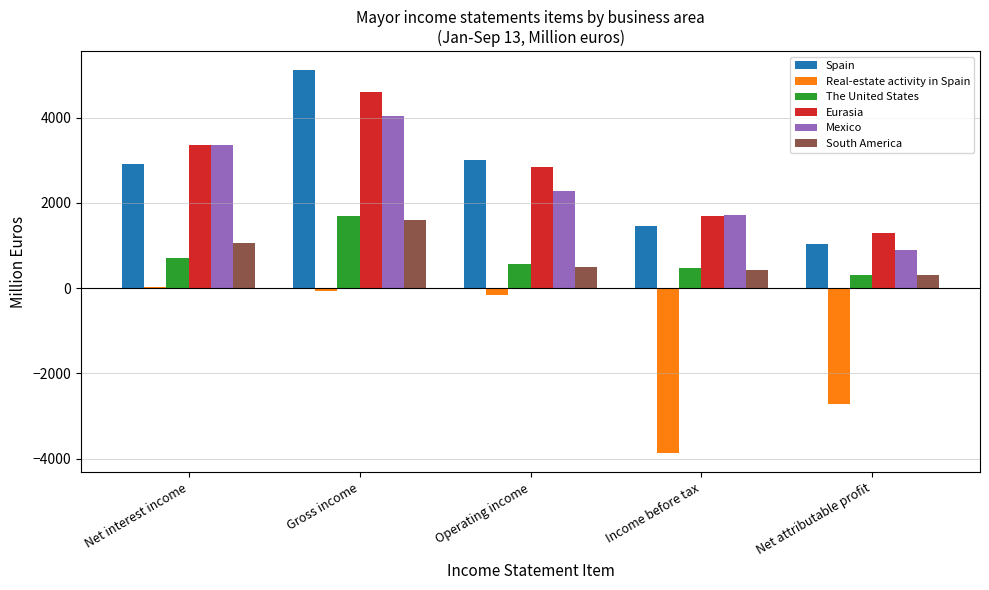

The value of Eurasia at Income before tax is 2686.8. True or false?

False